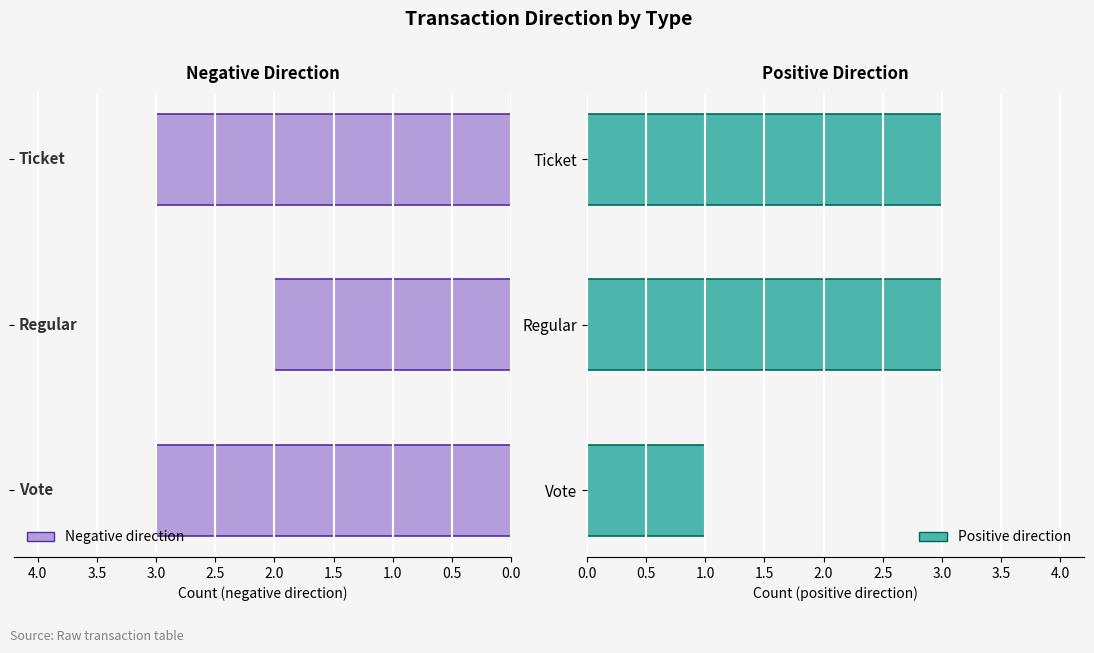

Rank the series by their average value, from highest to lowest.

Negative direction, Positive direction